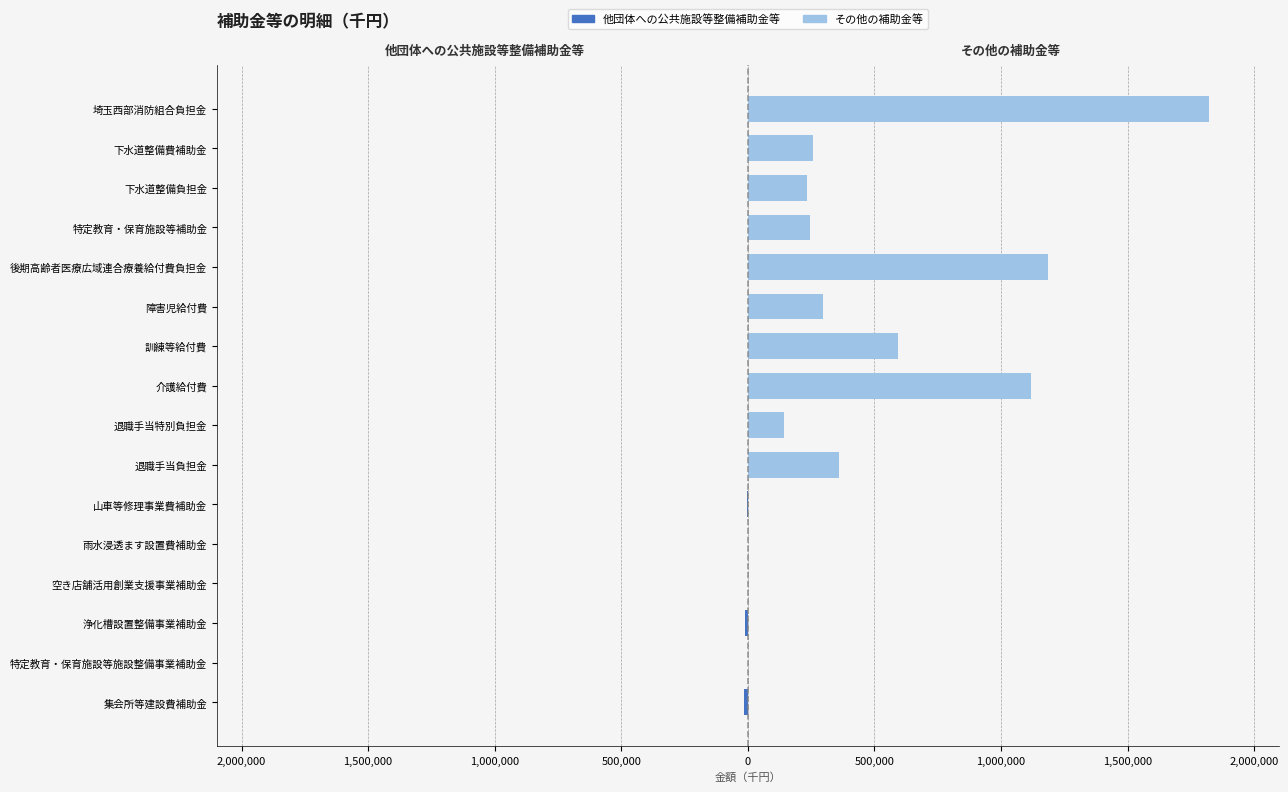

Reading left to right, list all the values displayed in this chart.

他団体への公共施設等整備補助金等: -14245	-1050	-11772	-500	-40	-2500	0	0	0	0	0	0	0	0	0	0
その他の補助金等: 0	0	0	0	0	0	359768	143252	1119543	593312	296415	1187712	244059	231821	258179	1823582